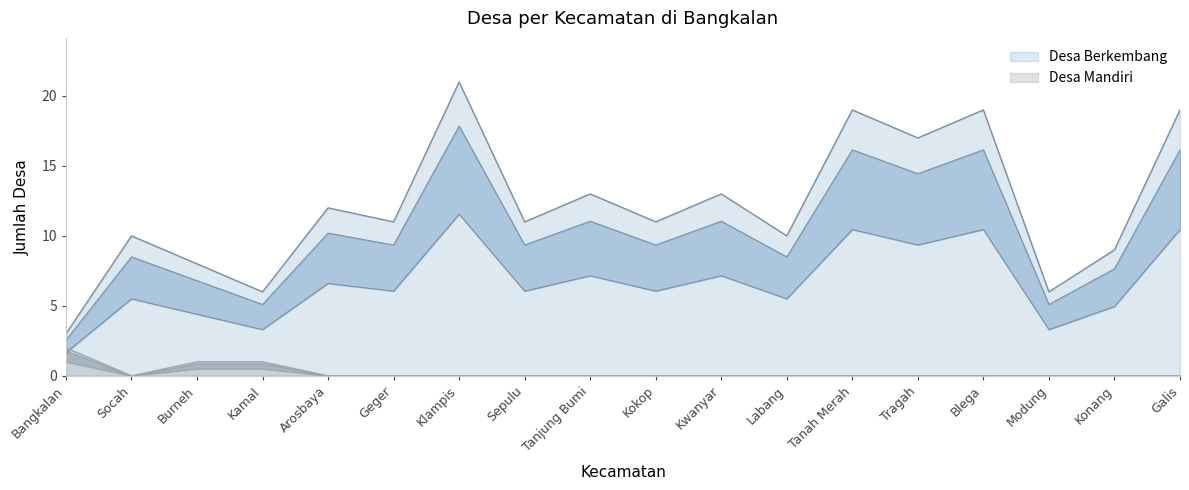

True or false: Desa Berkembang and Desa Mandiri intersect in this chart.

False